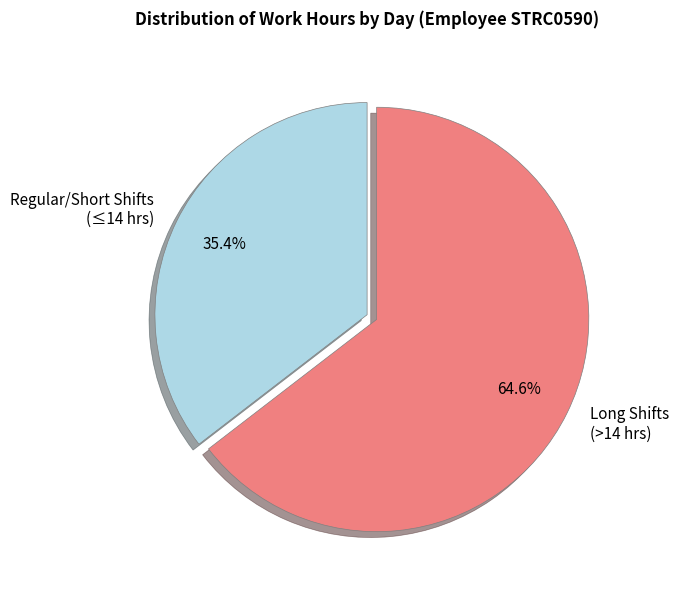

To the nearest percent, what is the difference between the largest and smallest slice percentages?

29%